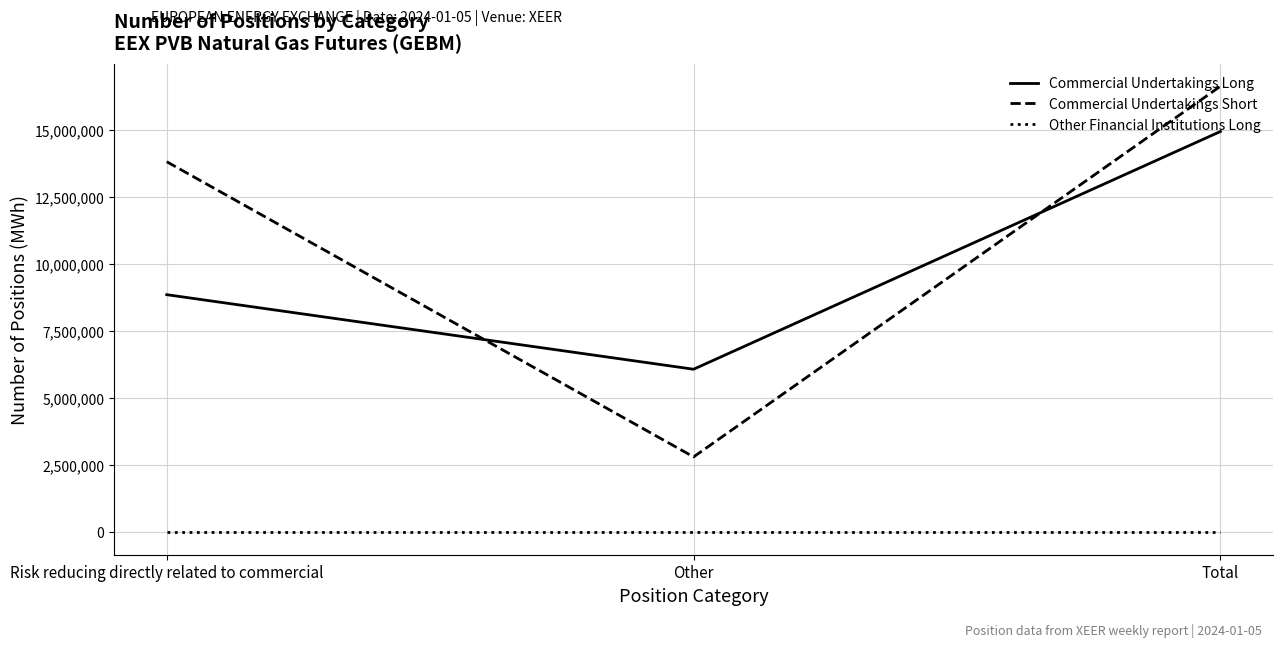

How many lines are shown in the chart?

3